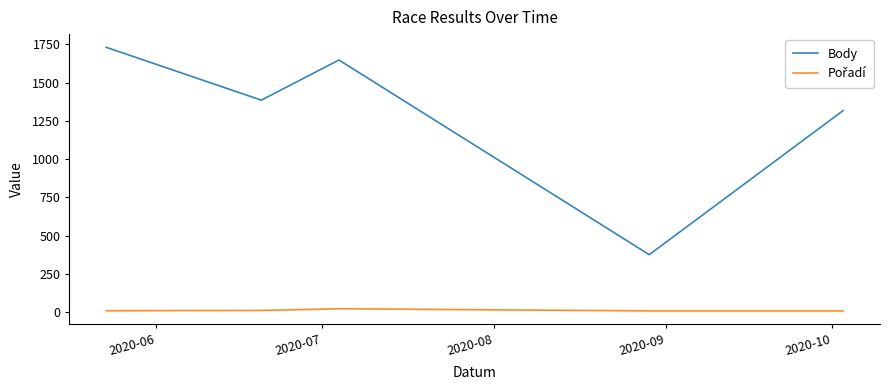

Which series has the widest spread of values?

Body